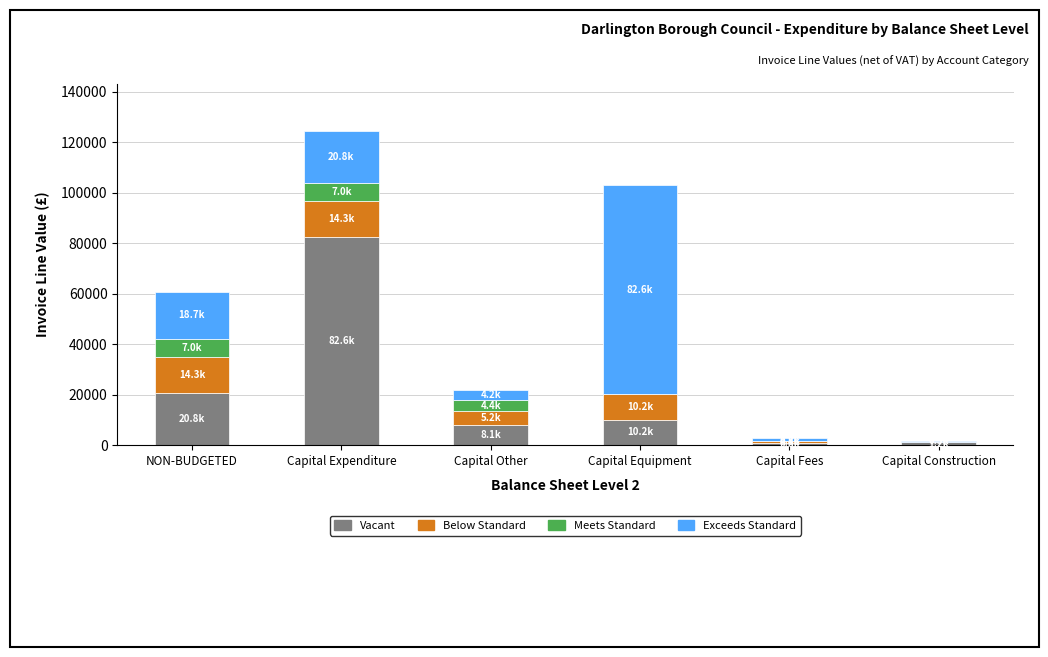

What is the difference between the Vacant values at Capital Construction and Capital Equipment?

8978.6